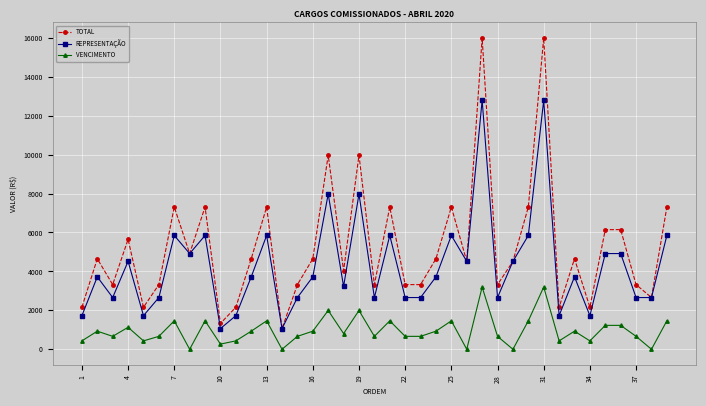

True or false: TOTAL and VENCIMENTO intersect in this chart.

False